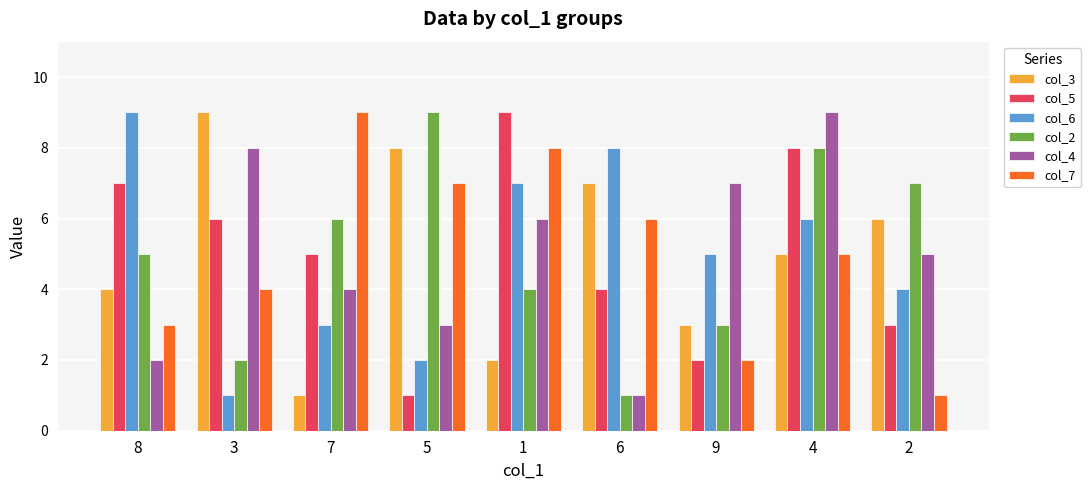

Is the value of col_3 at 5 greater than the value of col_4 at 7?

Yes